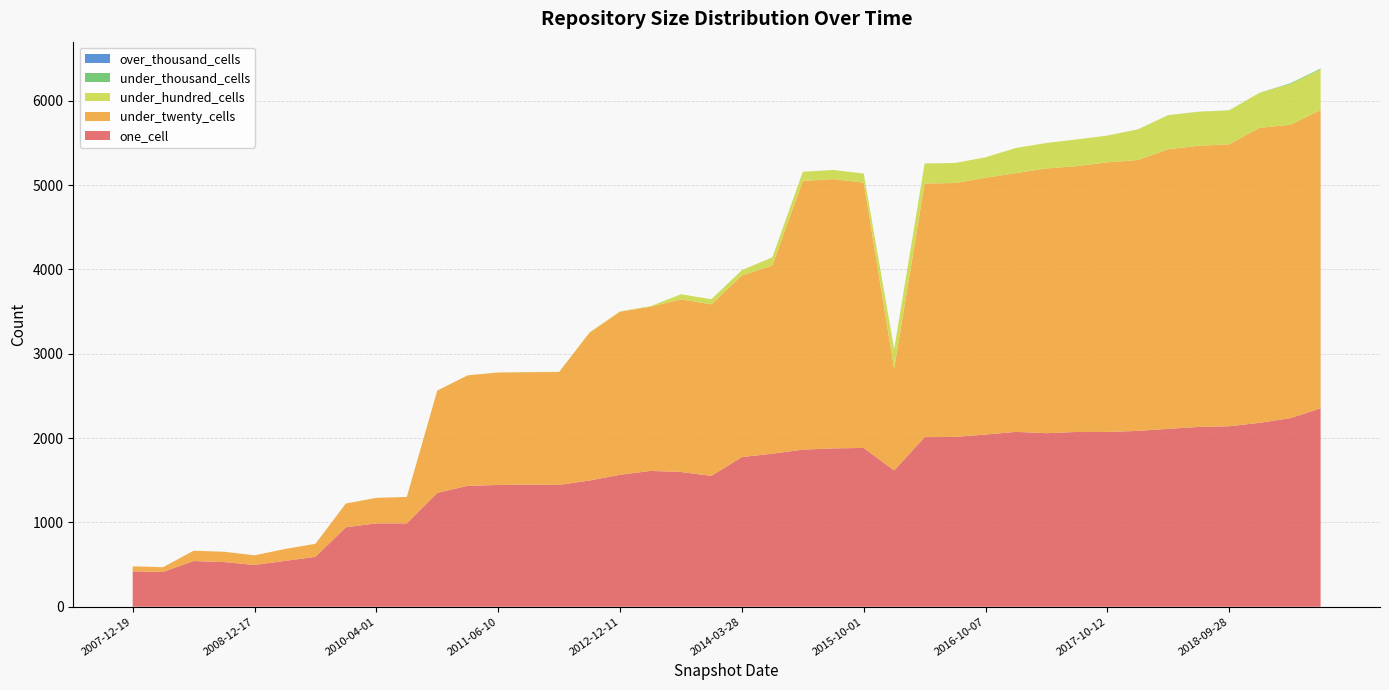

Reading left to right, extract all data points from this chart.

one_cell: 420	413	542	530	496	544	592	943	989	989	1351	1434	1444	1448	1445	1497	1565	1611	1598	1552	1775	1815	1863	1878	1883	1616	2011	2014	2042	2074	2058	2073	2073	2085	2110	2132	2140	2181	2236	2353
under_twenty_cells: 59	56	122	122	114	141	154	281	302	313	1212	1310	1333	1333	1338	1753	1933	1946	2046	2034	2153	2230	3186	3192	3146	1205	3007	3010	3045	3068	3139	3151	3196	3212	3315	3334	3343	3498	3478	3535
under_hundred_cells: 1	1	1	1	0	0	1	1	1	1	1	1	1	3	3	4	5	7	61	61	63	98	109	109	108	235	238	238	242	298	302	317	318	362	403	403	403	415	482	484
under_thousand_cells: 0	0	0	0	0	0	0	0	0	0	0	0	0	0	0	0	0	0	0	0	0	0	0	0	0	0	0	0	0	0	0	0	0	1	1	1	1	1	9	9
over_thousand_cells: 0	0	0	0	0	0	0	0	0	0	0	0	0	0	0	0	0	0	0	0	0	0	0	0	0	0	0	0	0	0	0	0	0	0	0	0	0	0	0	0